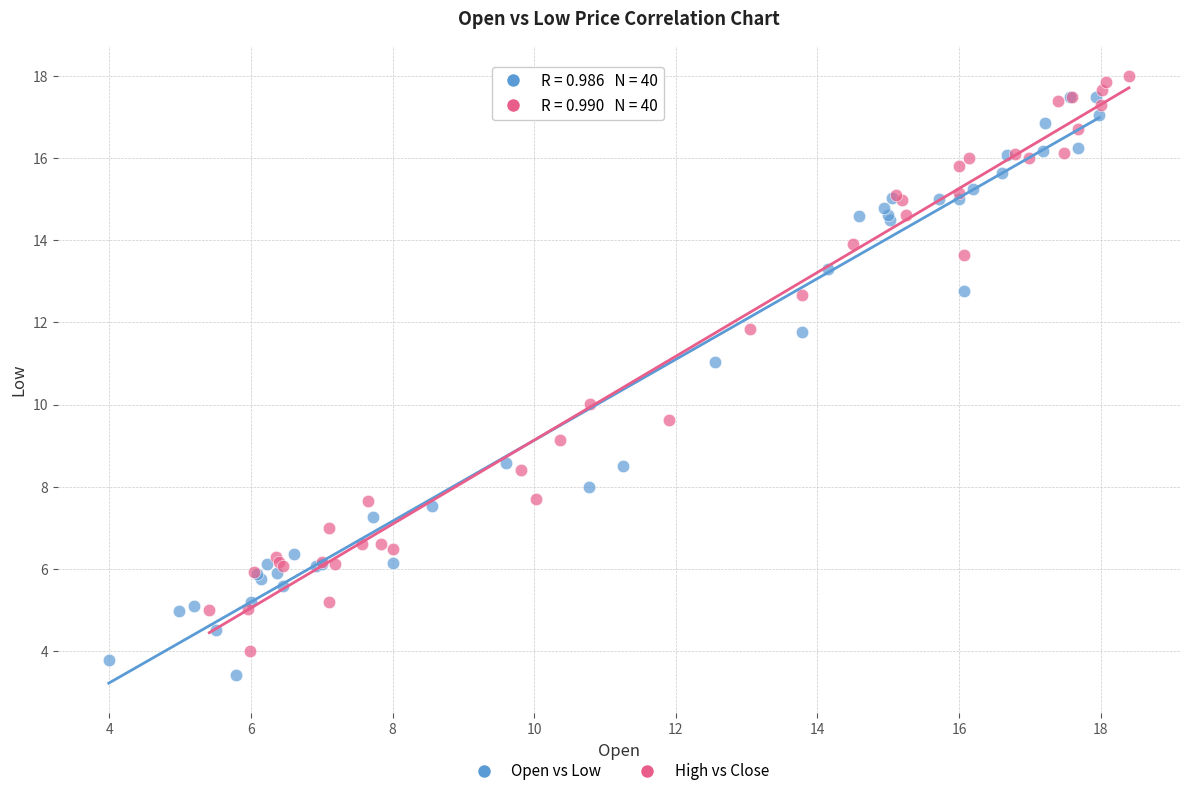

Which series reaches the maximum Y coordinate?

High vs Close